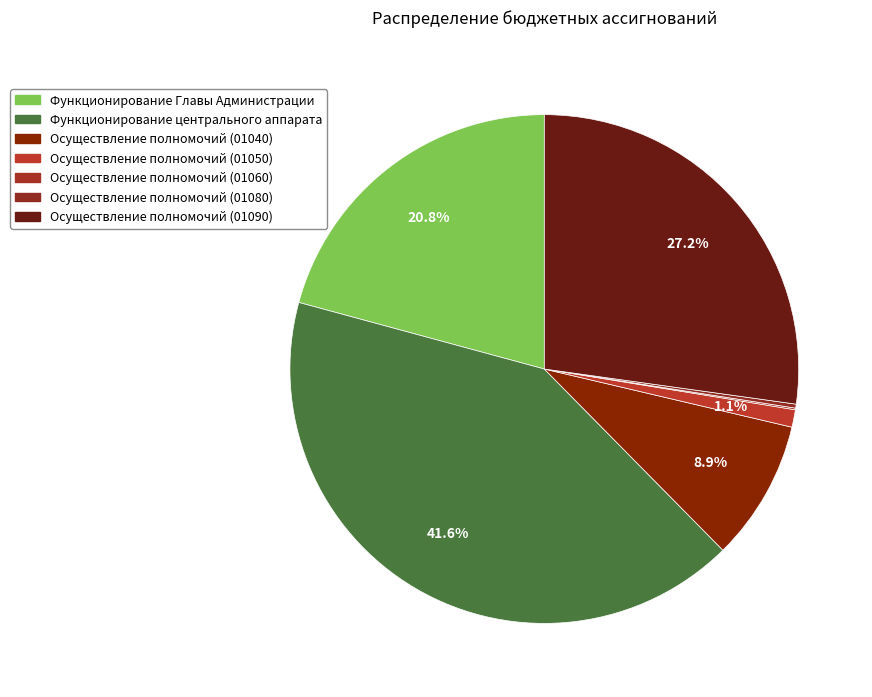

To the nearest percent, what portion does Функционирование Главы Администрации represent?

21%